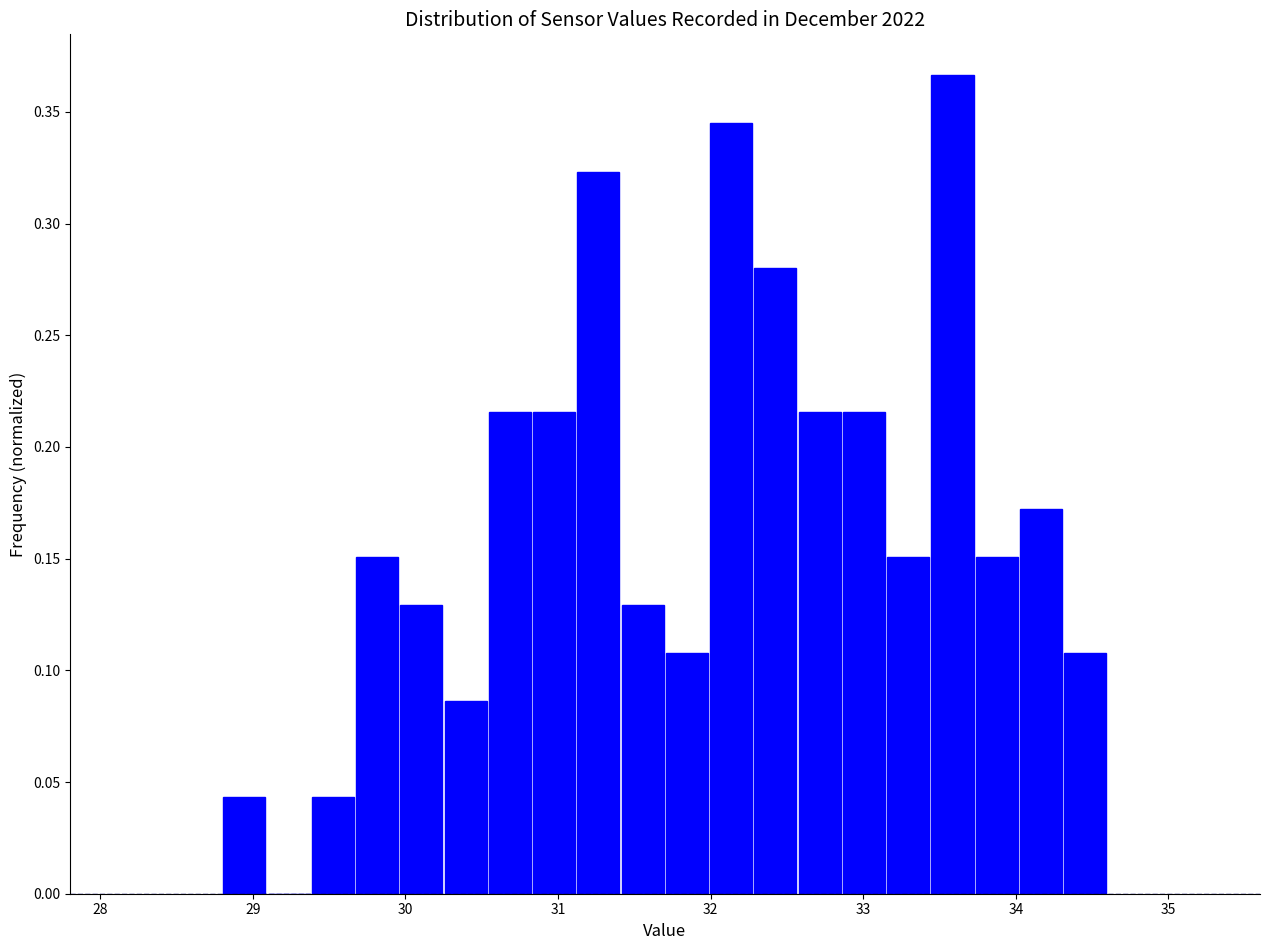

Read against the x-axis, roughly where is the centre of the tallest bar?

33.6